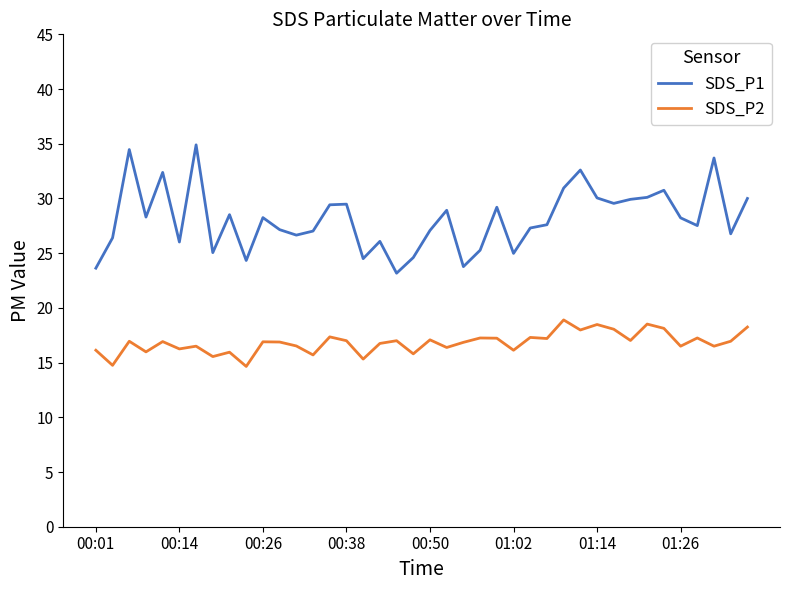

True or false: SDS_P1 and SDS_P2 cross at least once.

False